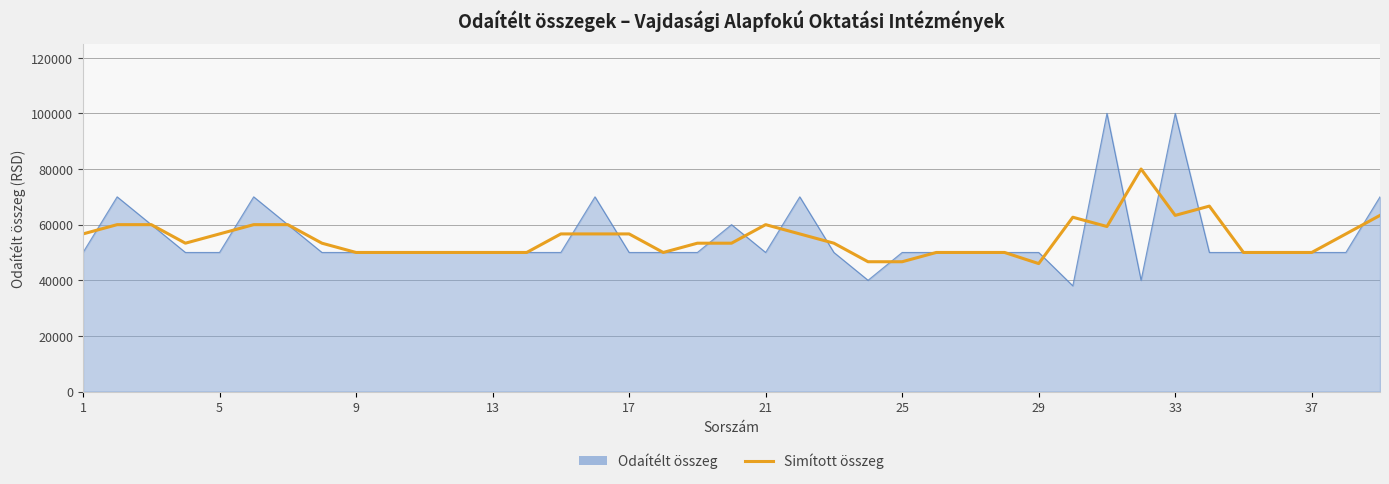

What is the maximum value for Simított összeg?

80000